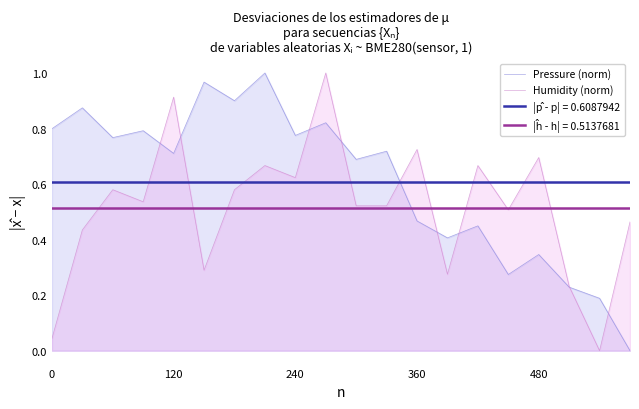

Is it true that Humidity (norm) equals 0.1 at 0?

False